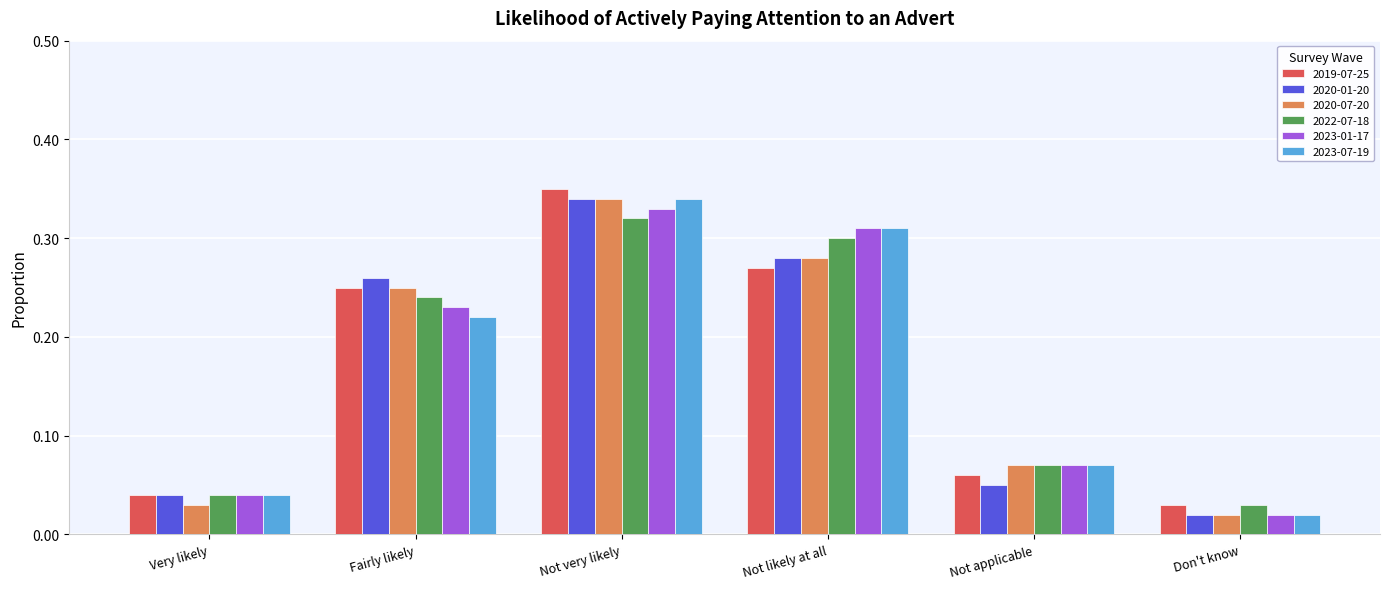

What is the sum of all 2023-07-19 values?

1.0